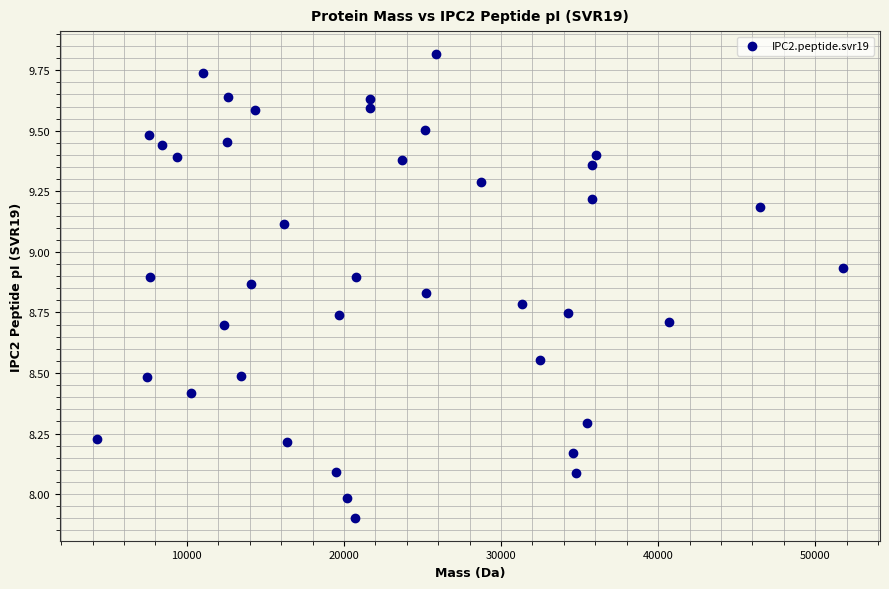

What is the range of Y values (max minus min)?

1.9